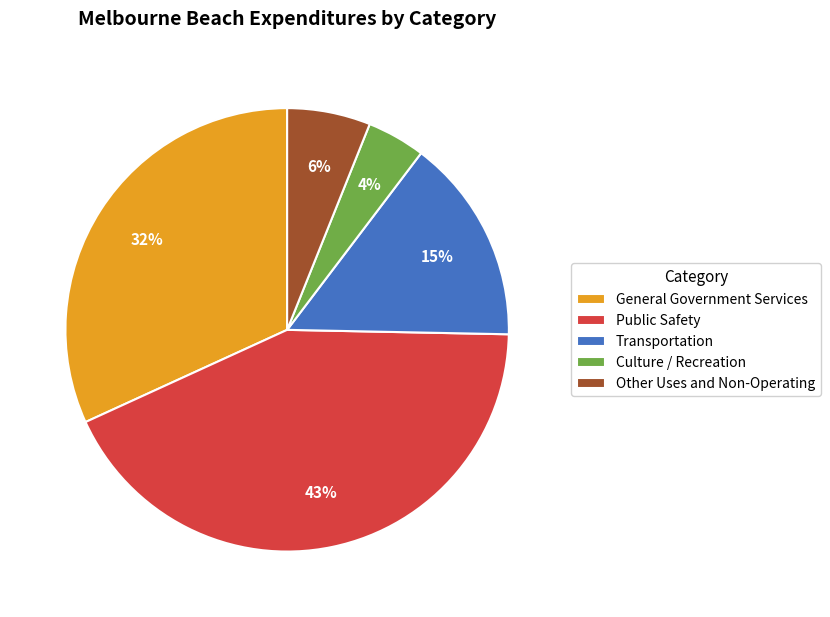

Which category has the biggest portion of the pie?

Public Safety